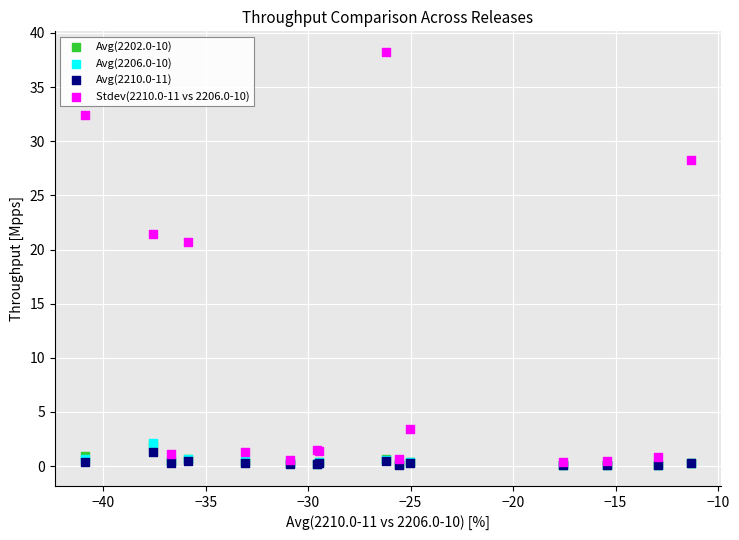

What are all the series names shown in the legend?

Avg(2202.0-10), Avg(2206.0-10), Avg(2210.0-11), Stdev(2210.0-11 vs 2206.0-10)